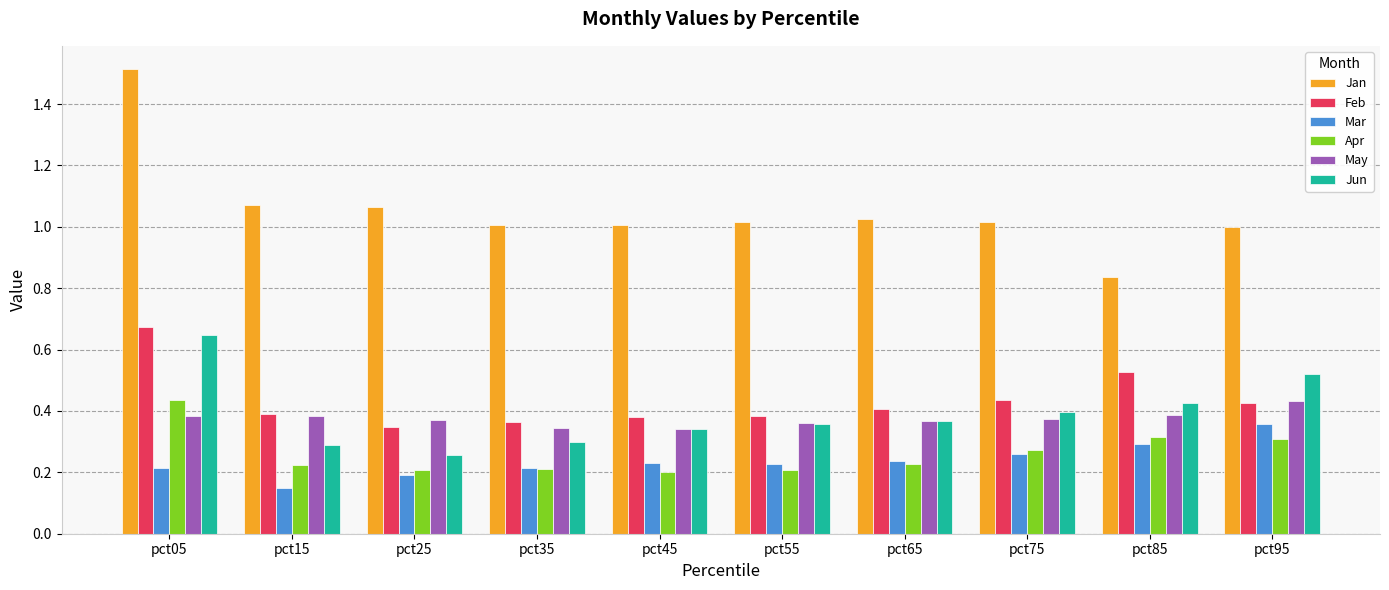

Read the Jan value at pct05.

1.5